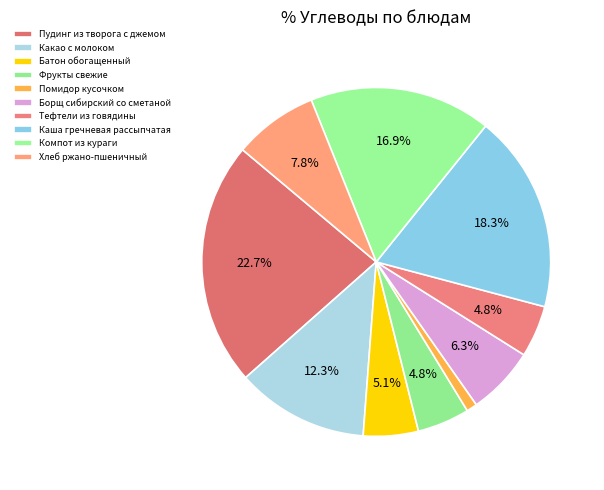

Which category has the biggest portion of the pie?

Пудинг из творога с джемом